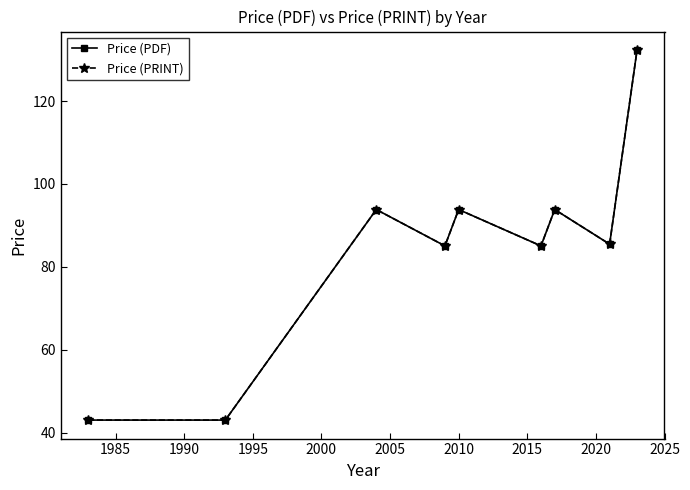

Does the chart have visible grid lines?

No